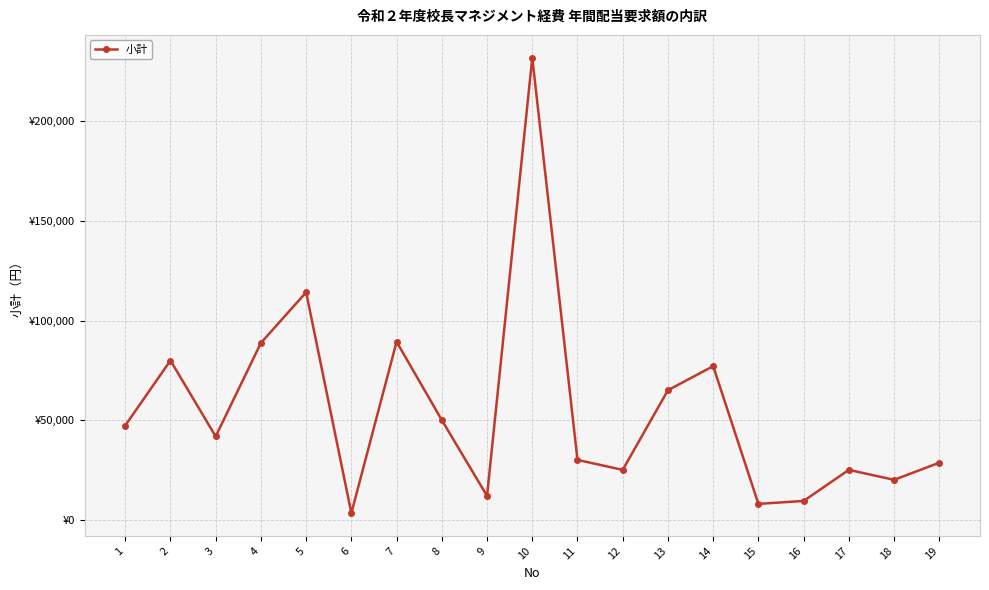

Approximately how many times larger is the value at 14 compared to 1?

1.6